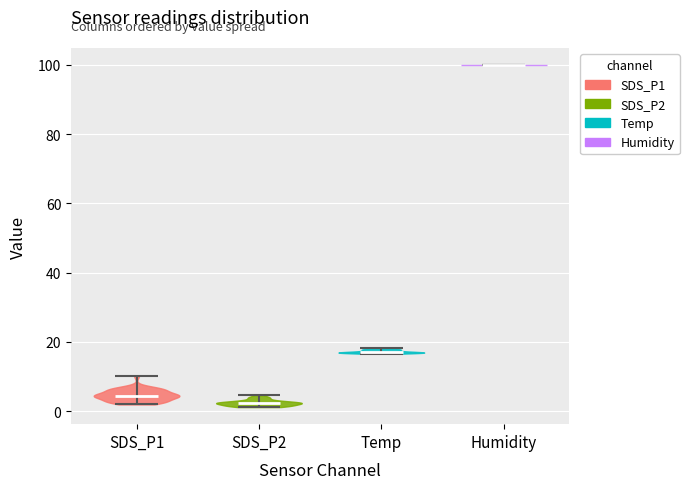

Reading left to right, read every violin against the y-axis: where its median line is, and the lowest and highest points it reaches. The values are not printed on the chart, so give them approximately, as read against the axis.

SDS_P1: median line 4, lowest point 2, highest point 10
SDS_P2: median line 2, lowest point 2, highest point 4
Temp: median line 18, lowest point 16, highest point 18
Humidity: median line 100, lowest point 100, highest point 100